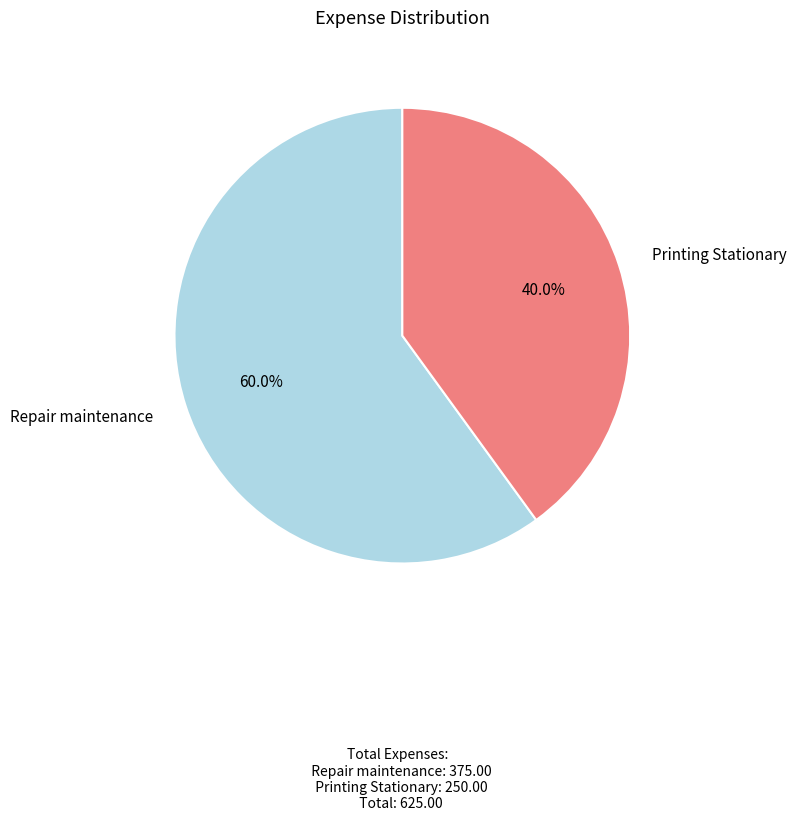

The Repair maintenance slice represents 60% of the pie. True or false?

True